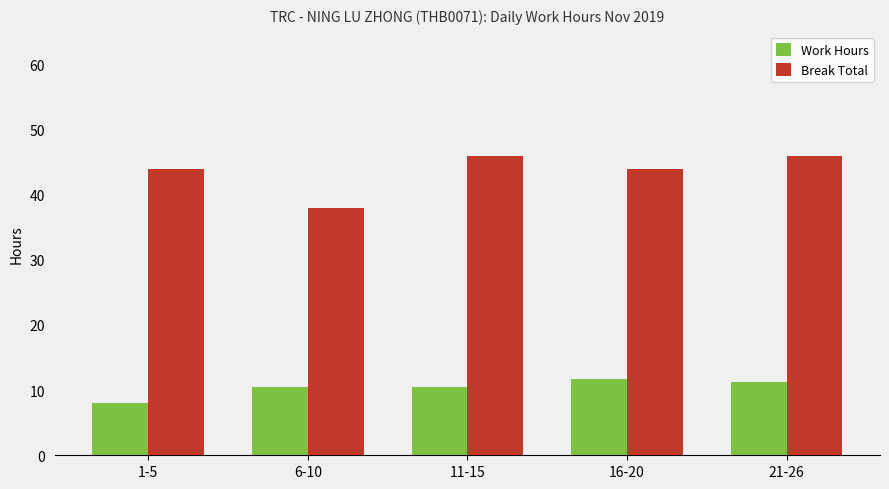

How many groups of bars are there?

5